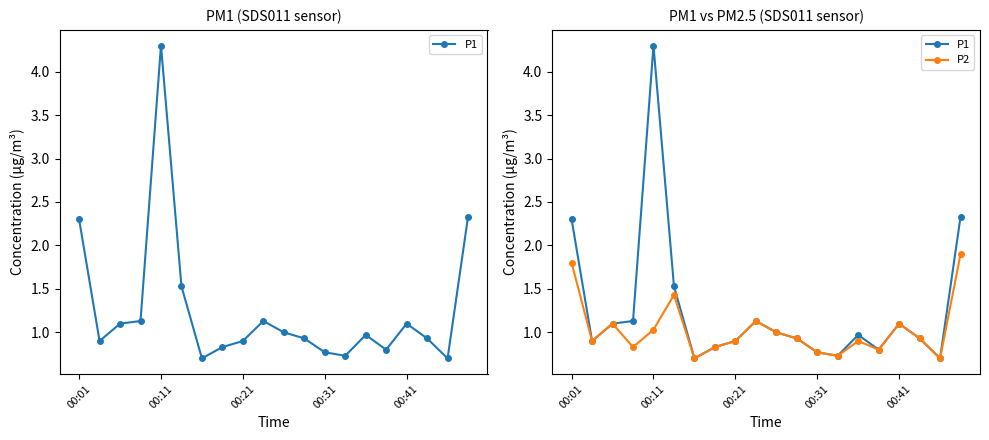

How many lines are shown in the chart?

2